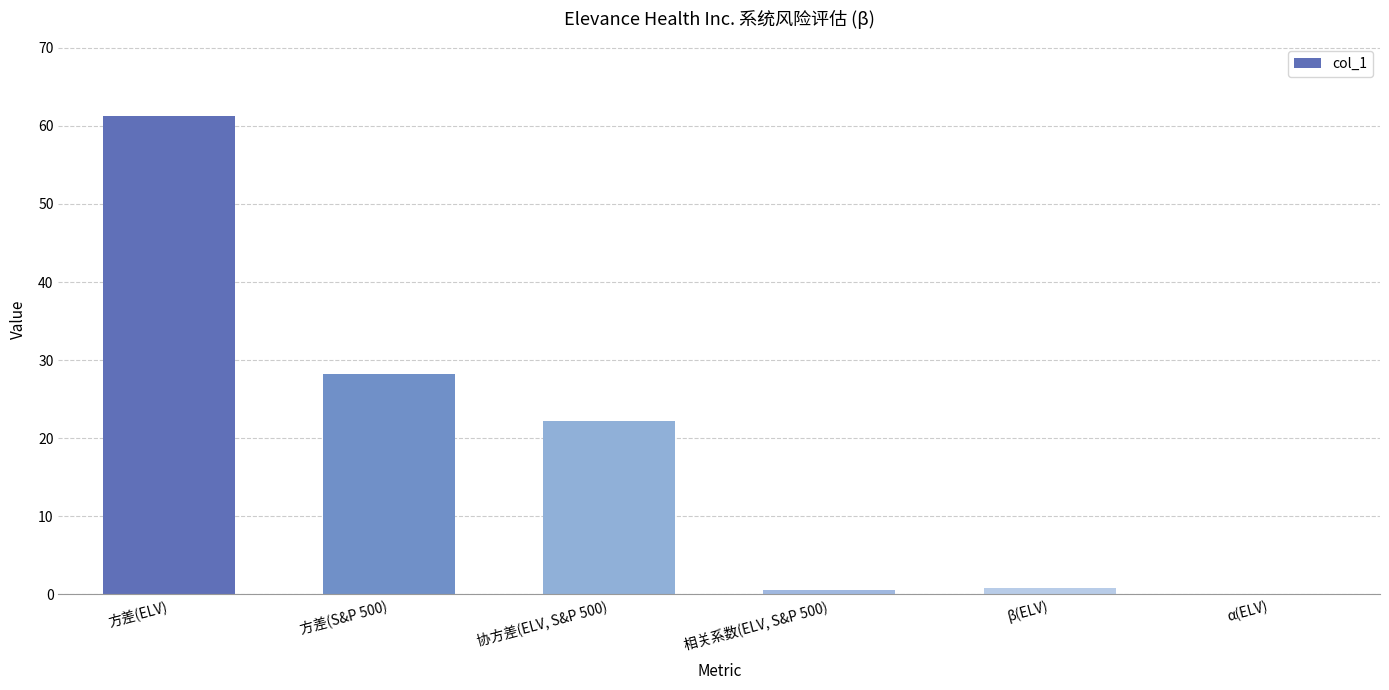

Are the bars horizontal?

No